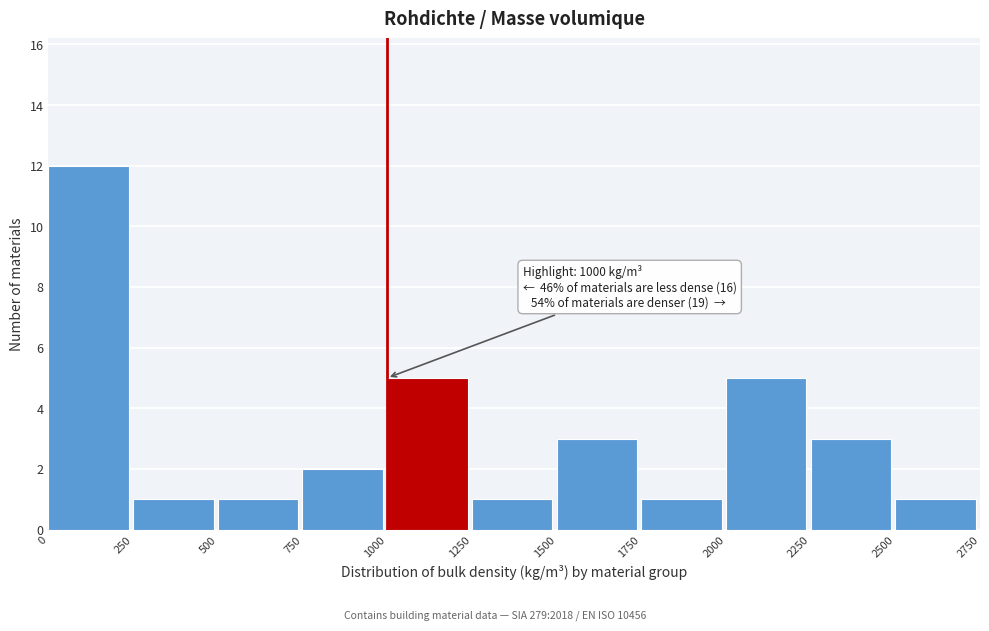

Over which range of the x-axis is the bar tallest?

0 to 250